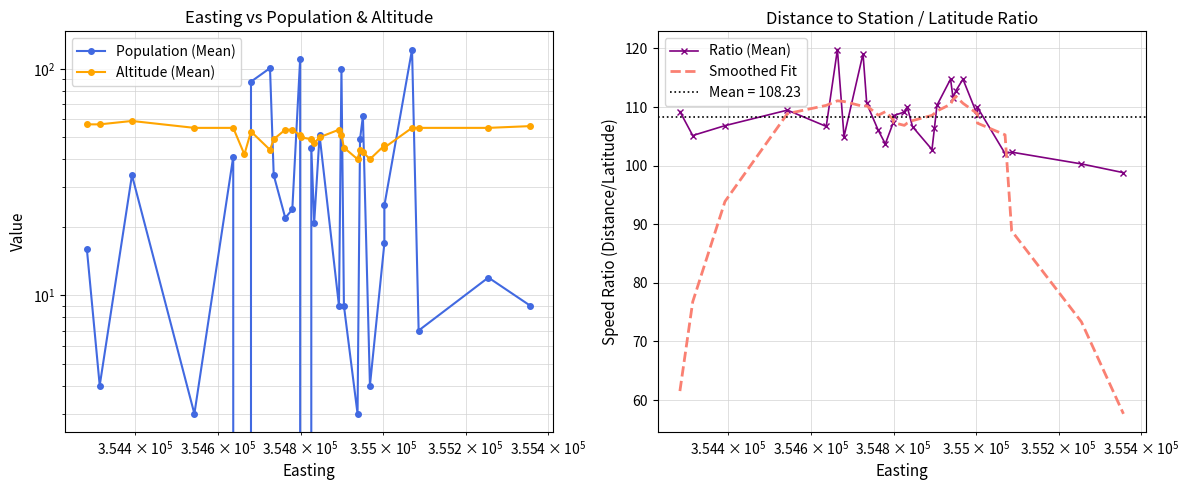

Is this an area chart (filled region under the line)?

No